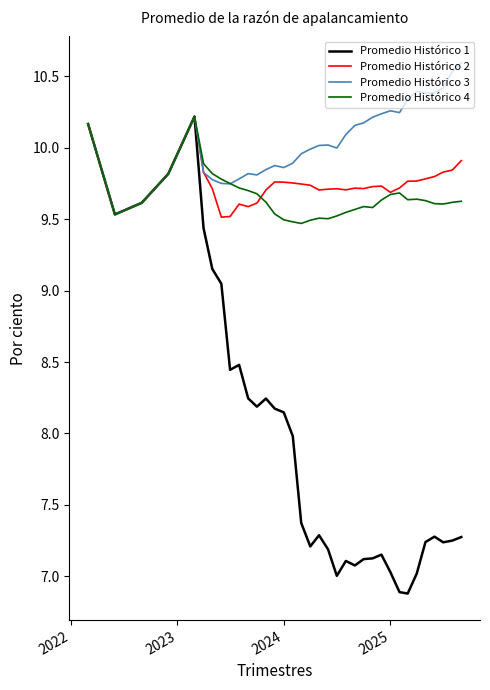

Which series has the largest range (max minus min)?

Promedio Histórico 1